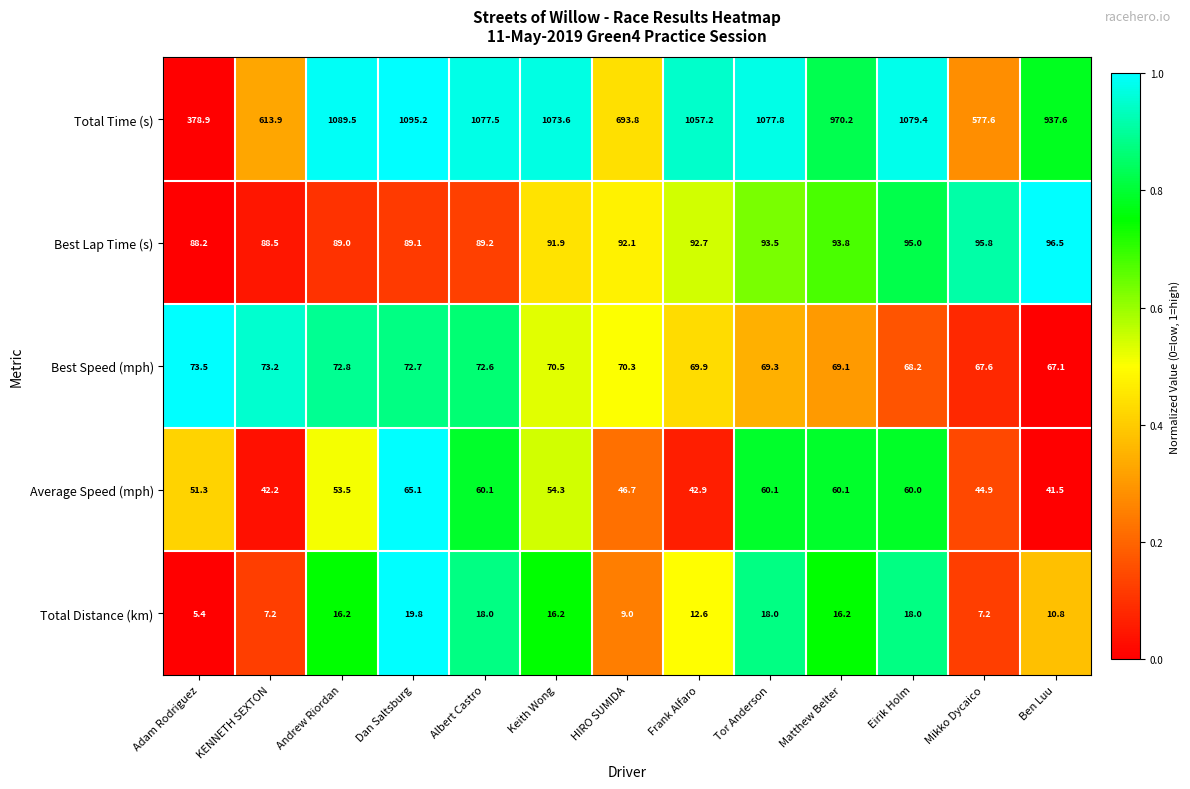

How many data points does each series have?

13